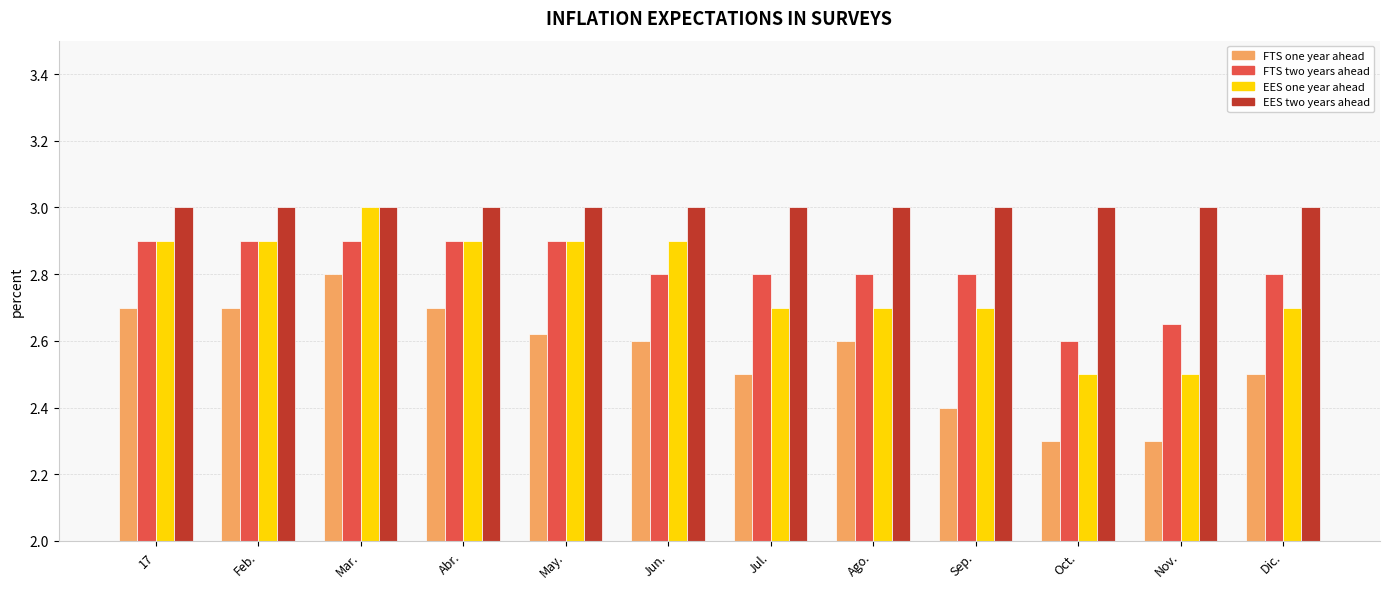

What is the maximum value shown in the chart?

3.0